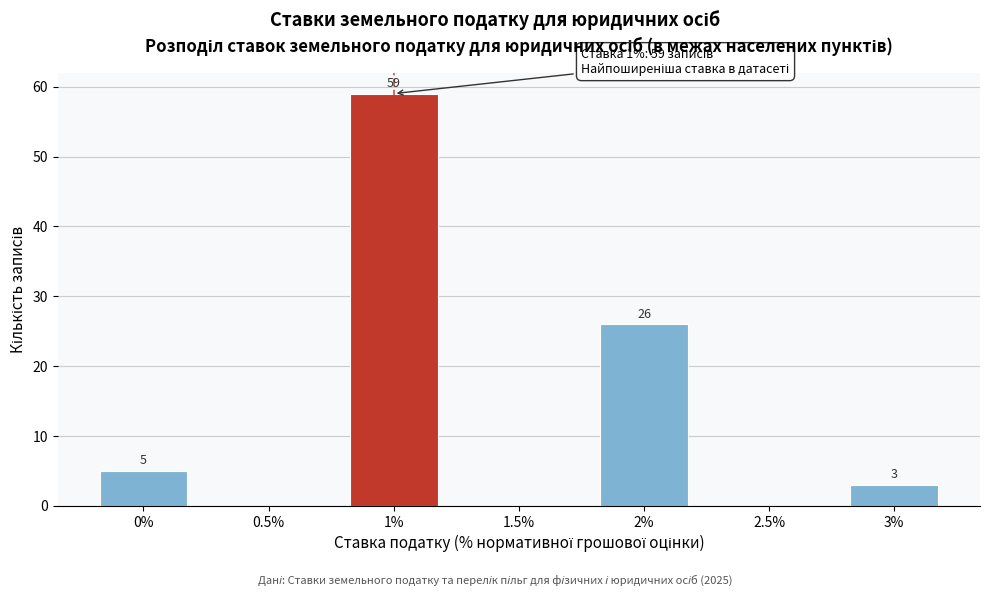

Reading right to left, what are all the values shown in this chart?

3%=3	2.5%=0	2%=26	1.5%=0	1%=59	0.5%=0	0%=5